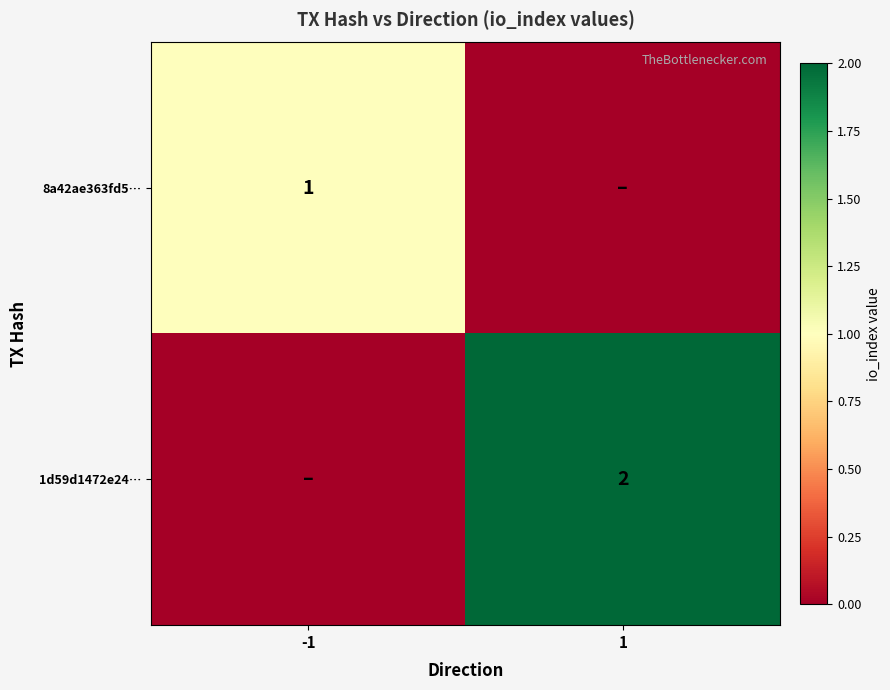

True or false: 8a42ae363fd5… has a value of 2 at -1.

False